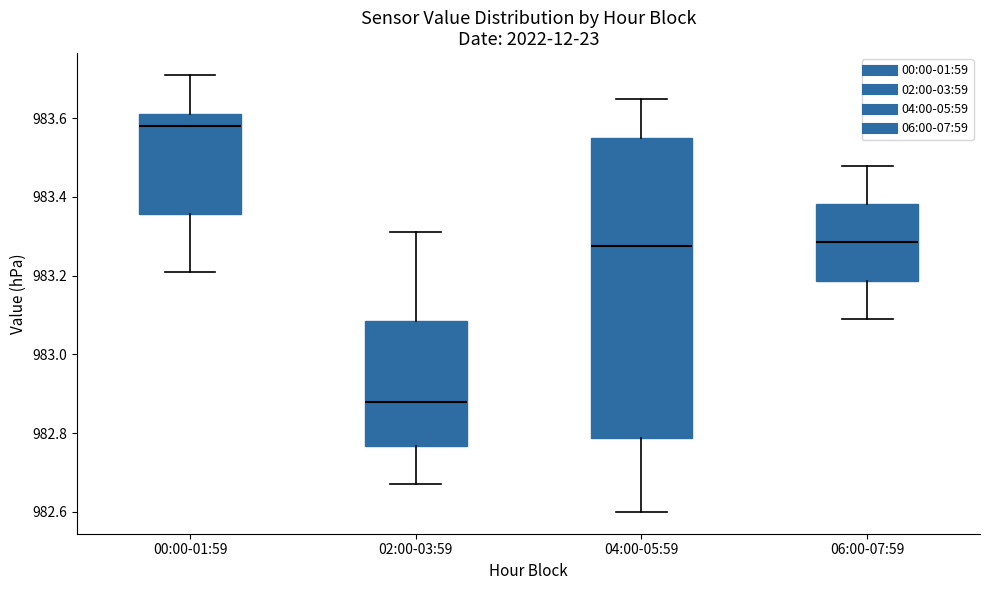

Reading left to right, read every box against the y-axis: the position of its median line, the range the box covers, and the ends of its whiskers. The values are not printed on the chart, so give them approximately, as read against the axis.

00:00-01:59: median 983.58, box 983.36 to 983.62, whiskers 983.22 to 983.72
02:00-03:59: median 982.88, box 982.76 to 983.08, whiskers 982.68 to 983.32
04:00-05:59: median 983.28, box 982.78 to 983.56, whiskers 982.60 to 983.66
06:00-07:59: median 983.28, box 983.18 to 983.38, whiskers 983.10 to 983.48